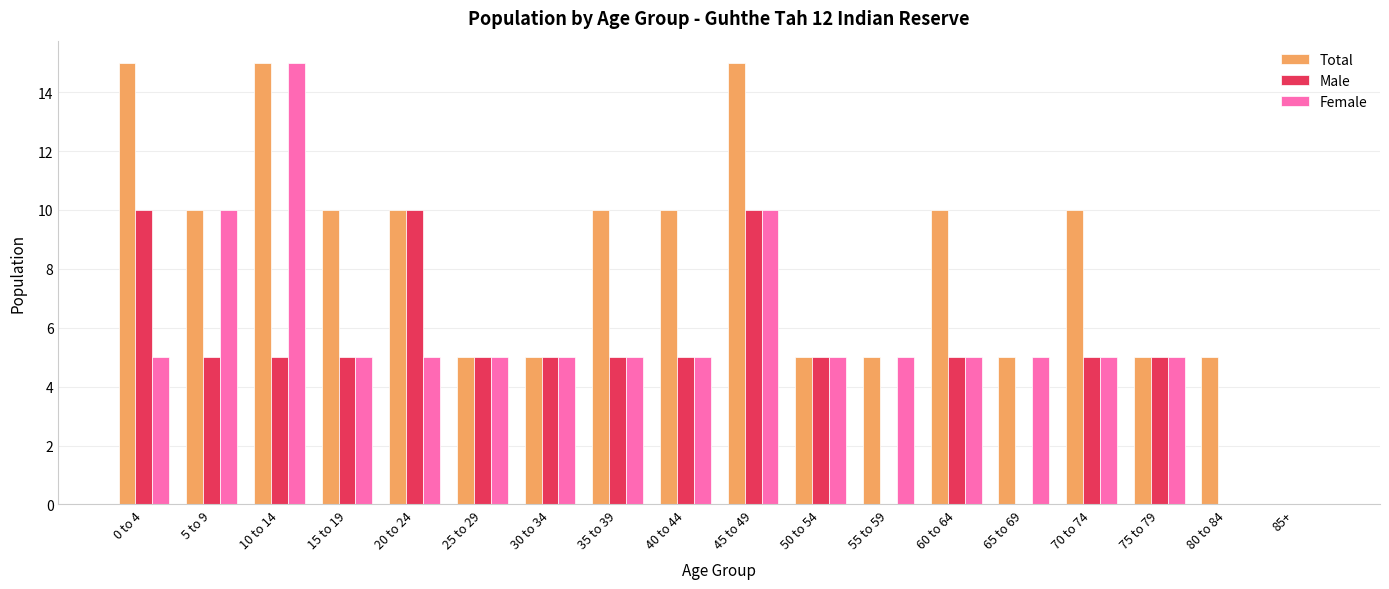

What is the maximum value for Male?

10